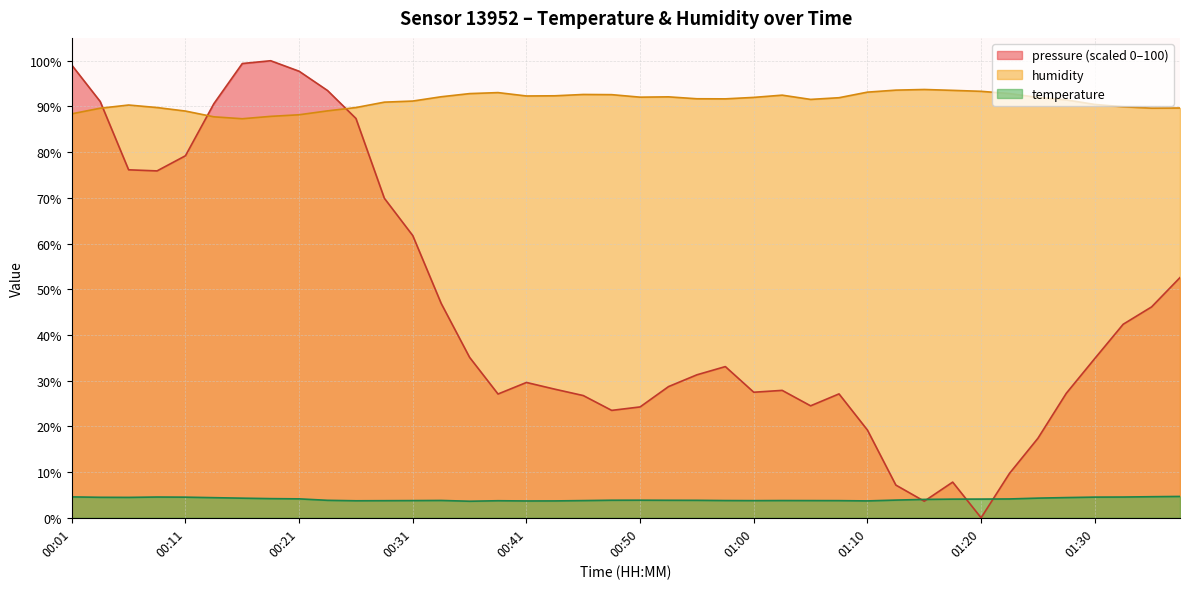

What is the sum of the temperature values at 00:11 and 00:23?

8.3